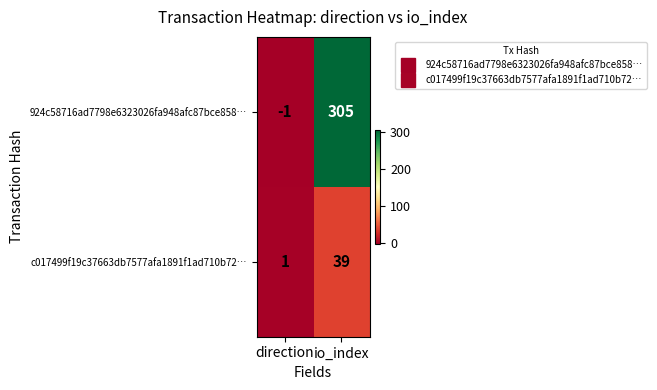

What is the average value of the 924c58716ad7798e6323026fa948afc87bce858… series?

152